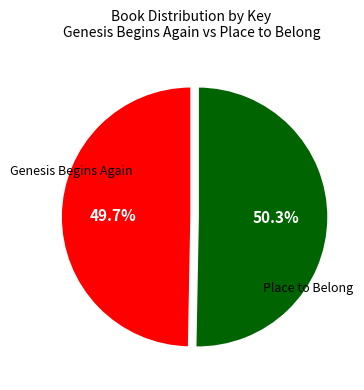

What is the ratio of the value at Genesis Begins Again to the value at Place to Belong?

1.0